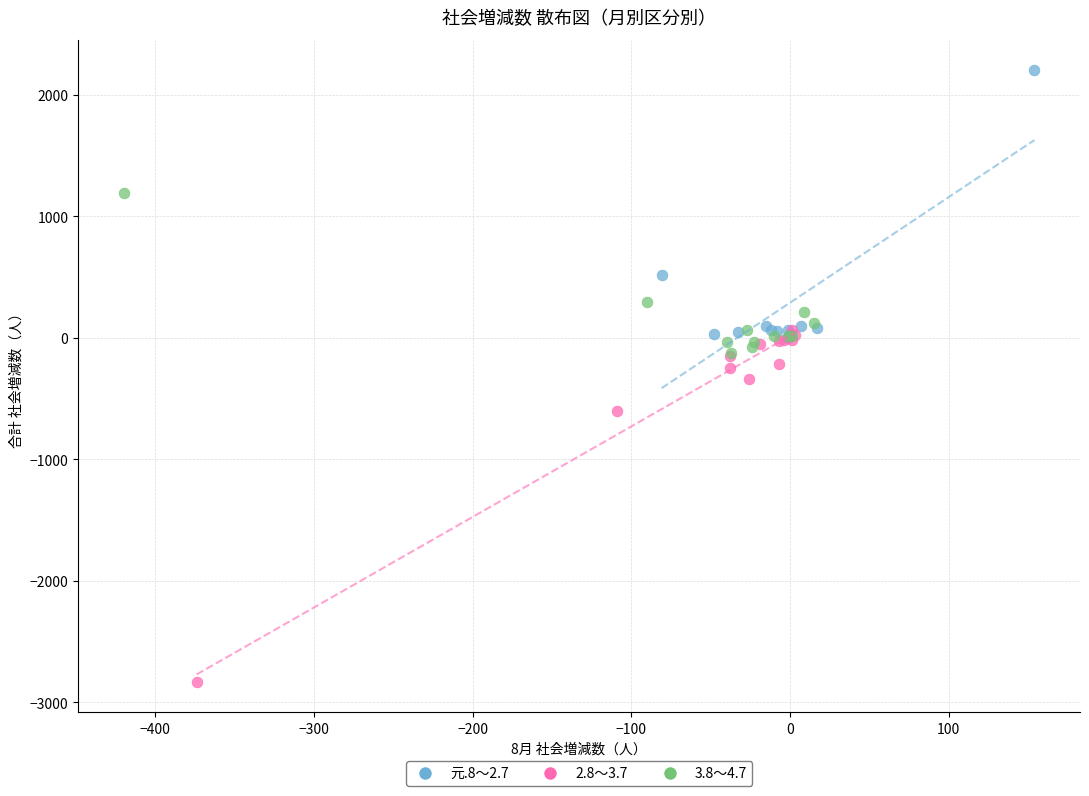

Which series has the widest spread of Y values?

2.8～3.7